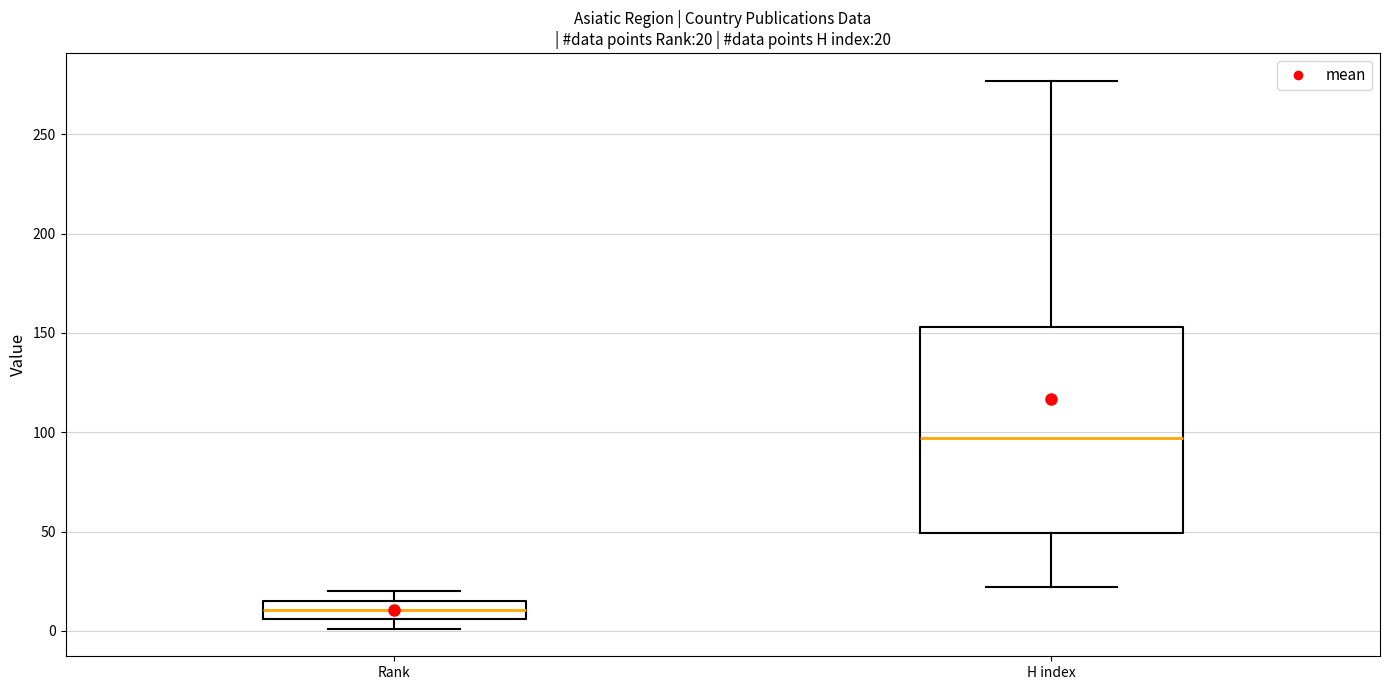

Which box's median line is the lowest?

Rank